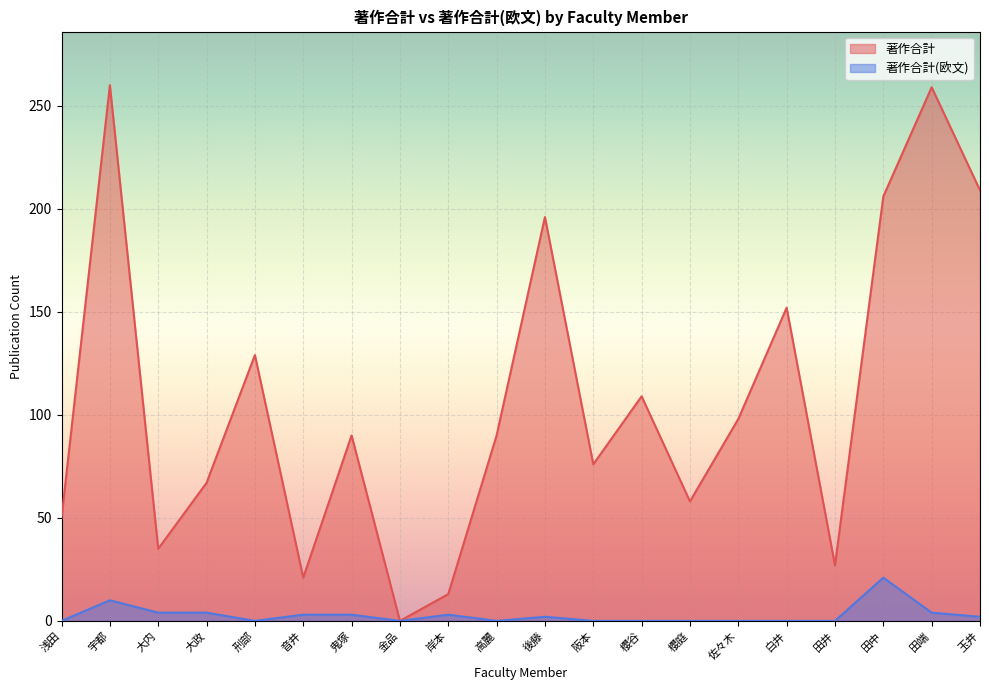

Which series has the largest range (max minus min)?

著作合計